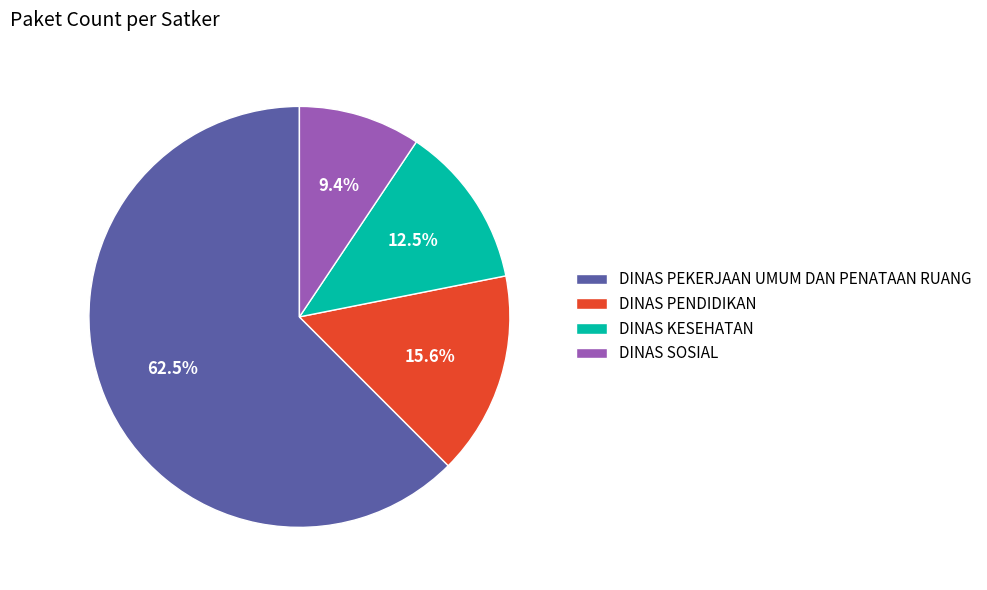

Rank the categories by value from highest to lowest.

DINAS PEKERJAAN UMUM DAN PENATAAN RUANG, DINAS PENDIDIKAN, DINAS KESEHATAN, DINAS SOSIAL